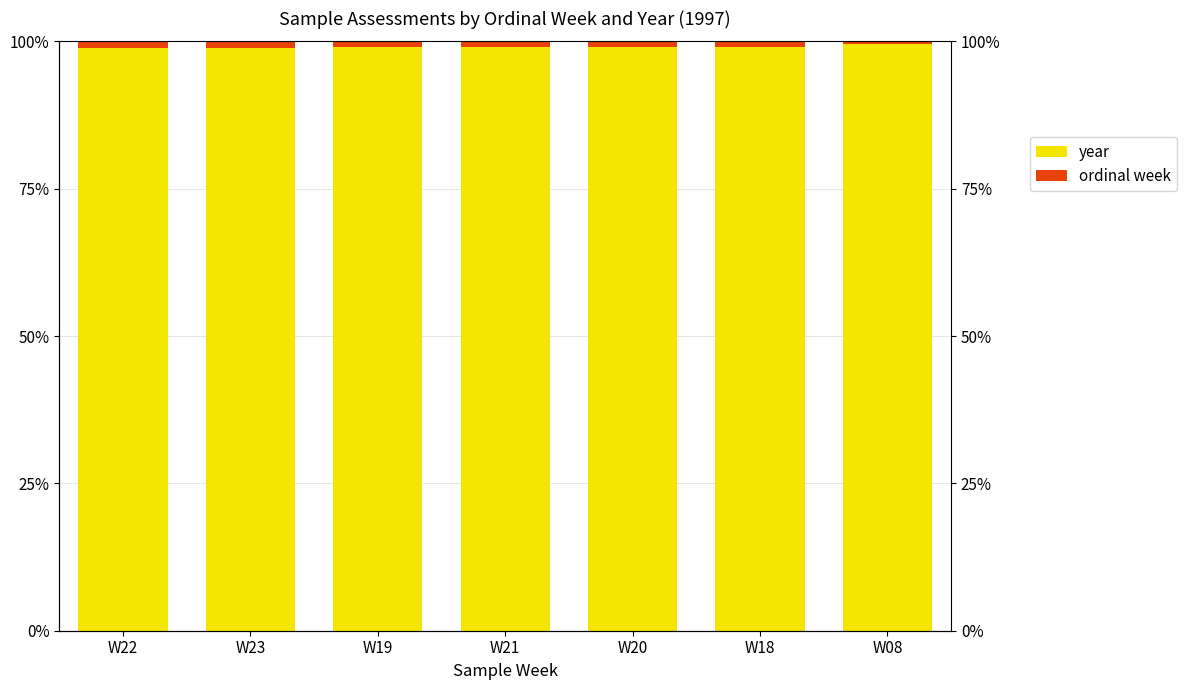

List the series in order of their peak value, highest first.

year, ordinal week